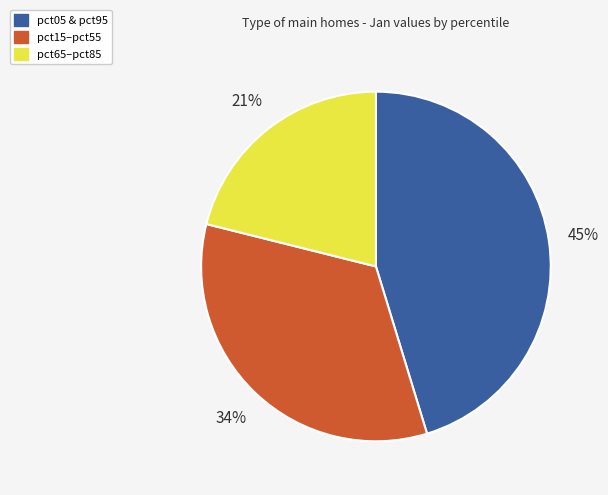

The pct15–pct55 slice represents 26% of the pie. True or false?

False